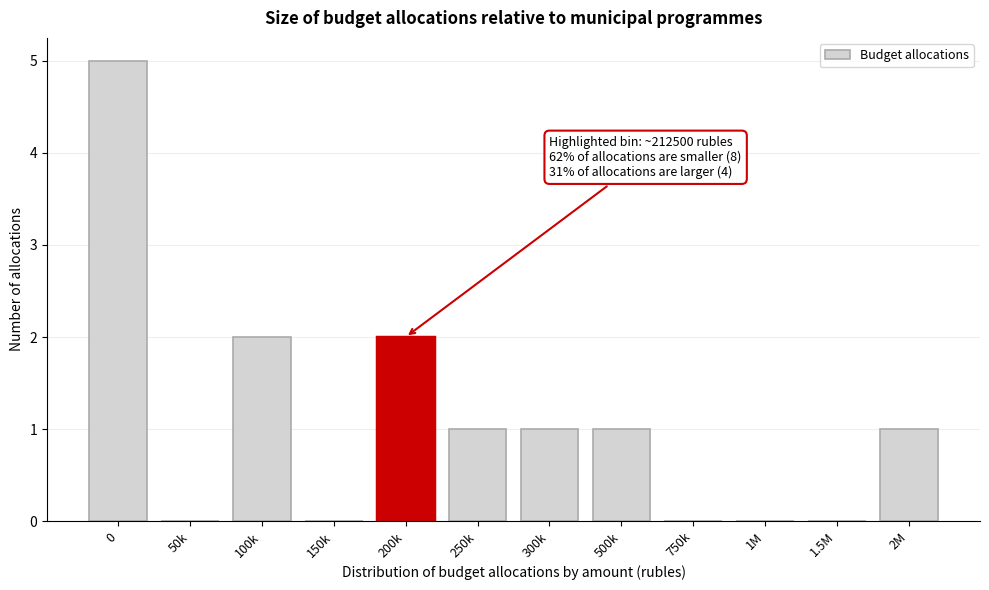

Reading right to left, what are all the values shown in this chart?

2M=1	1.5M=0	1M=0	750k=0	500k=1	300k=1	250k=1	200k=2	150k=0	100k=2	50k=0	0=5